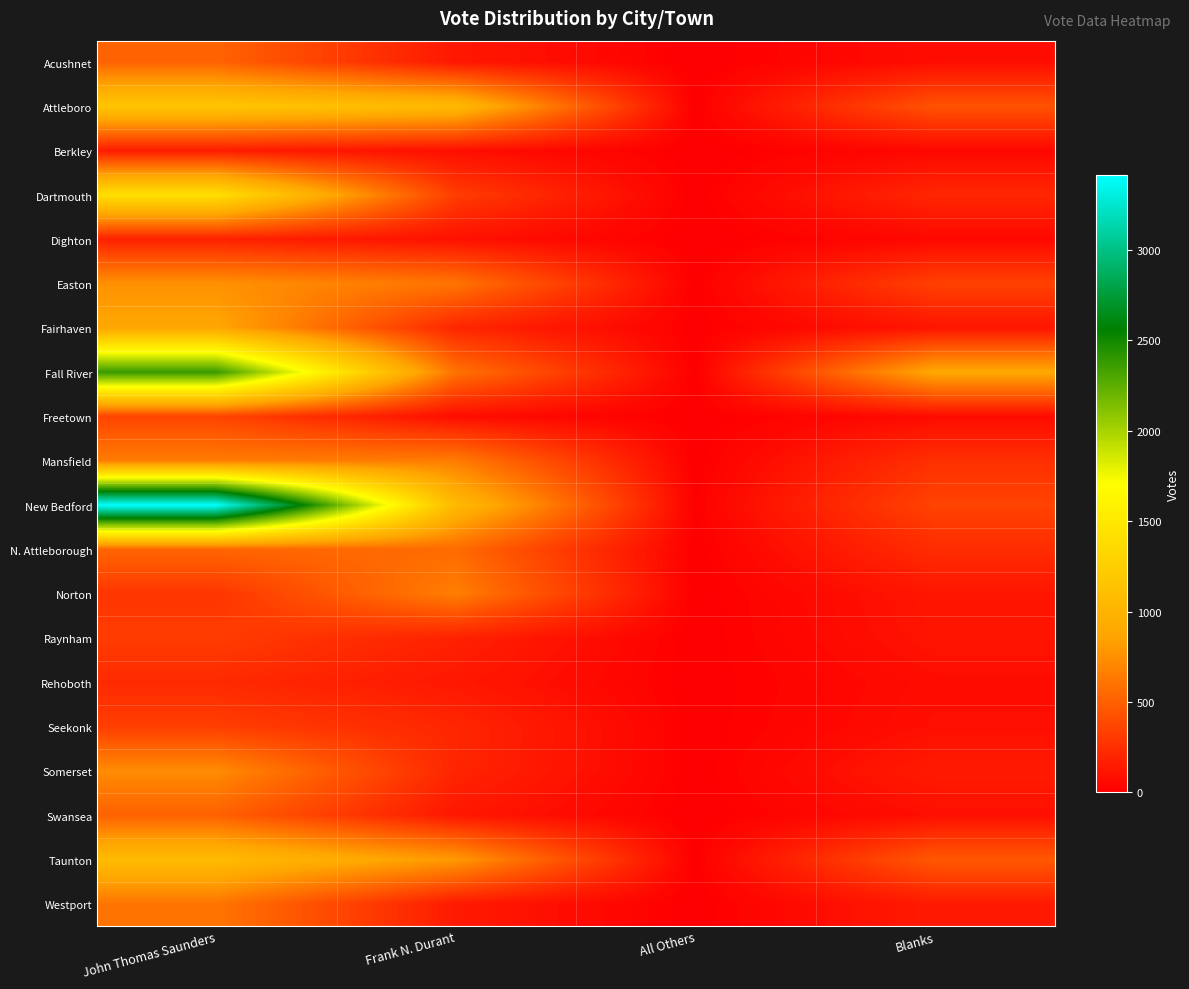

At which category is the sum across all series the highest?

John Thomas Saunders